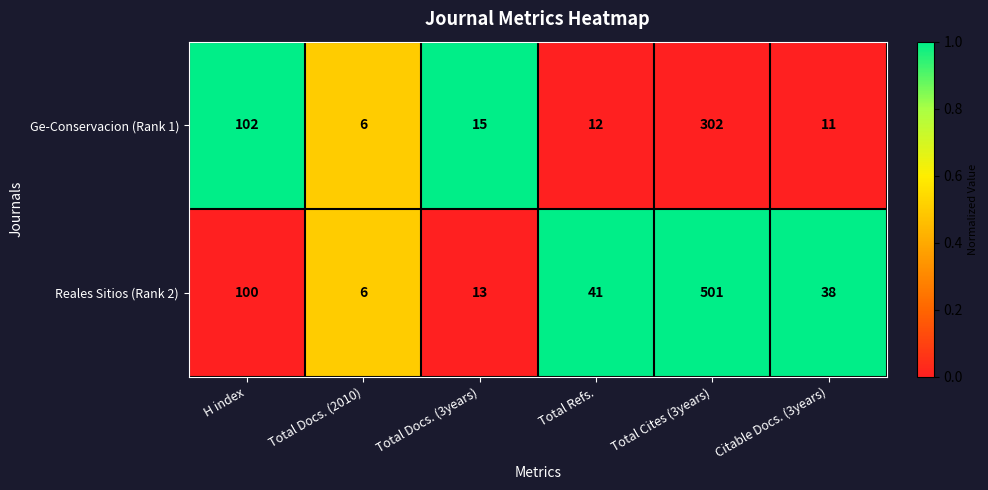

What is the sum of all Ge-Conservacion (Rank 1) values?

448